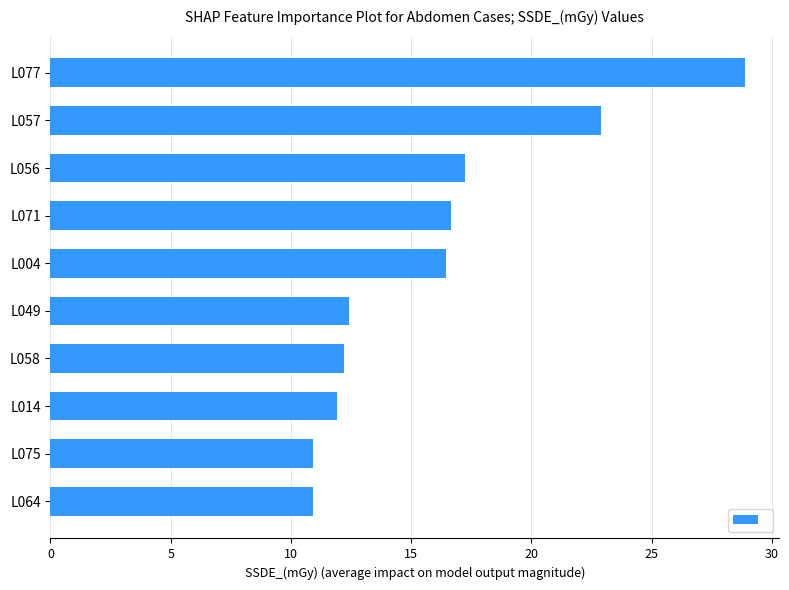

What is the minimum value shown in the chart?

10.9